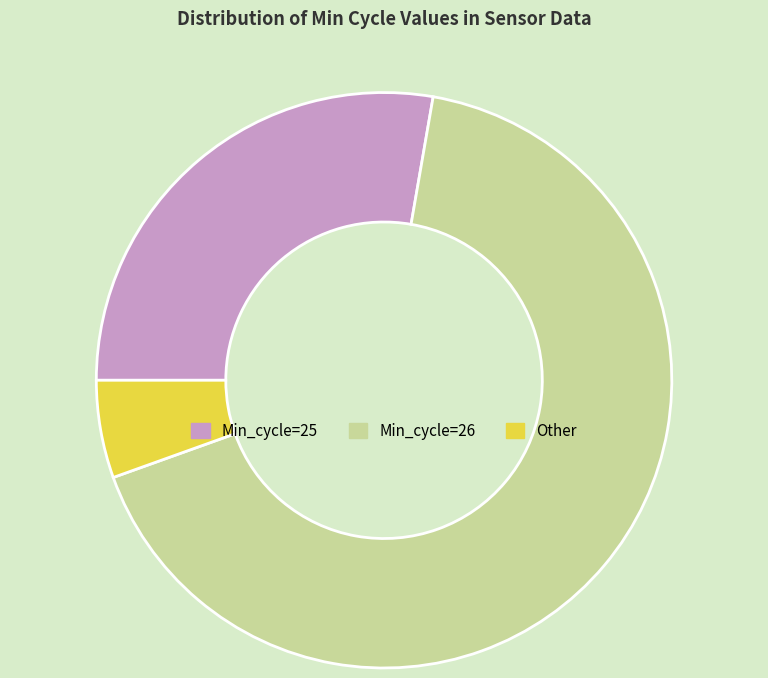

Rank the categories by value from lowest to highest.

Other, Min_cycle=25, Min_cycle=26